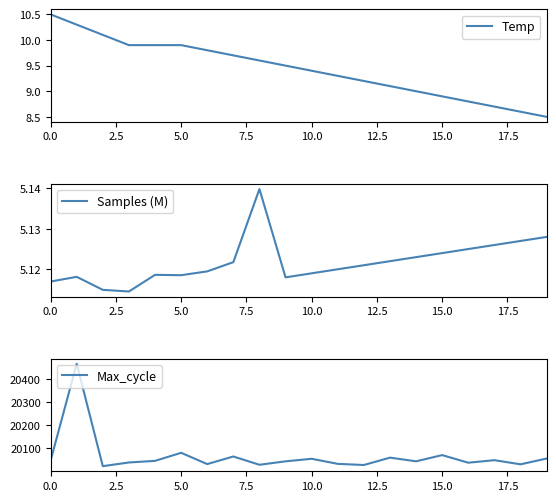

True or false: Temp has a value of 9.4 at 10.0.

True